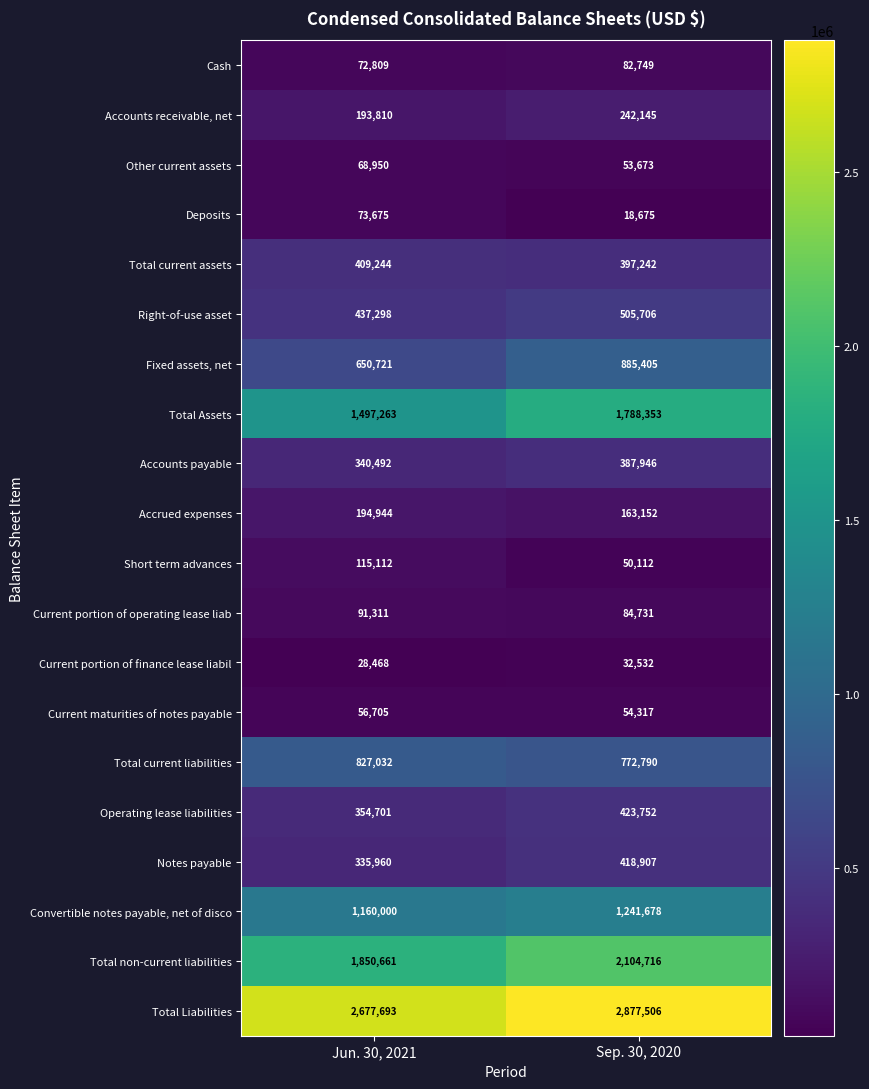

Read the Total Liabilities value at Jun. 30, 2021.

2677693